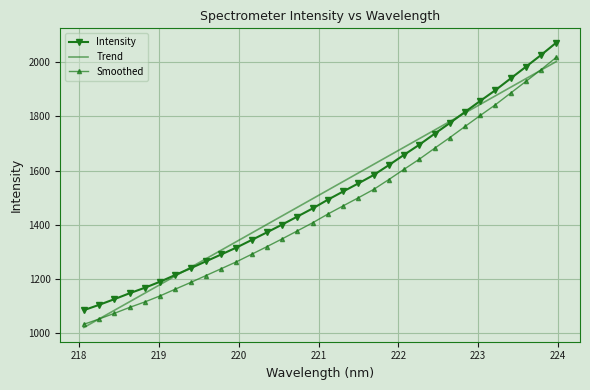

True or false: Intensity has more than 0 points higher than both neighbors.

False